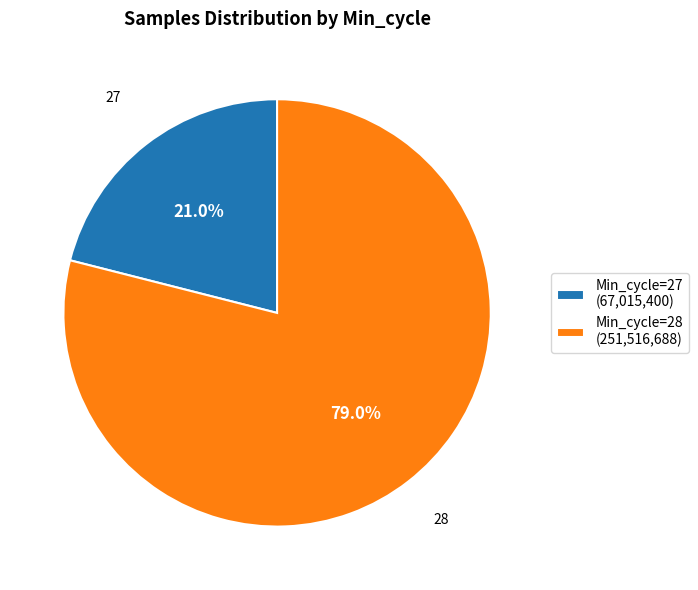

Does any single category account for the majority?

Yes